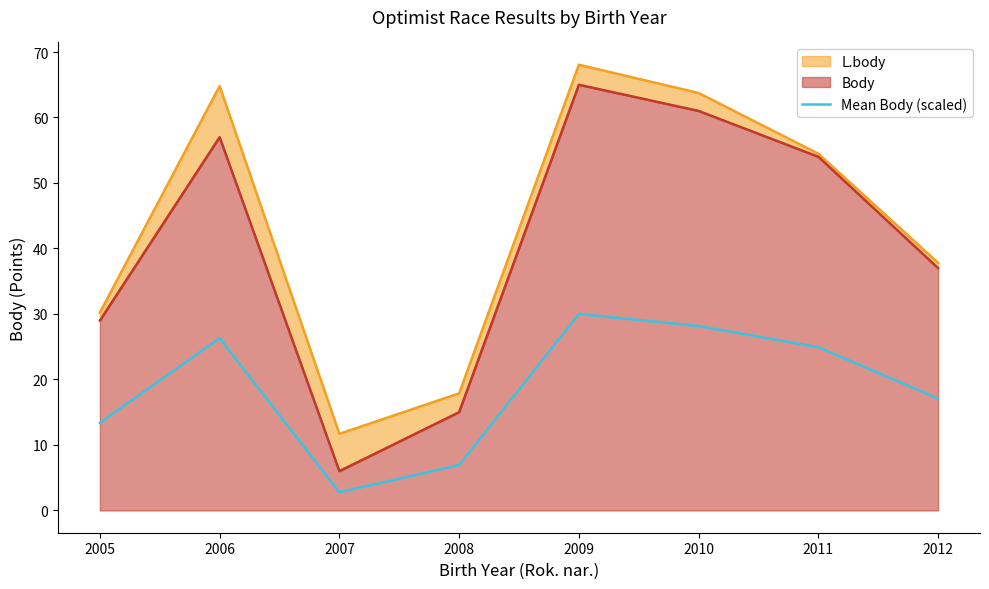

Rank the categories by value from highest to lowest.

2009, 2010, 2006, 2011, 2012, 2005, 2008, 2007